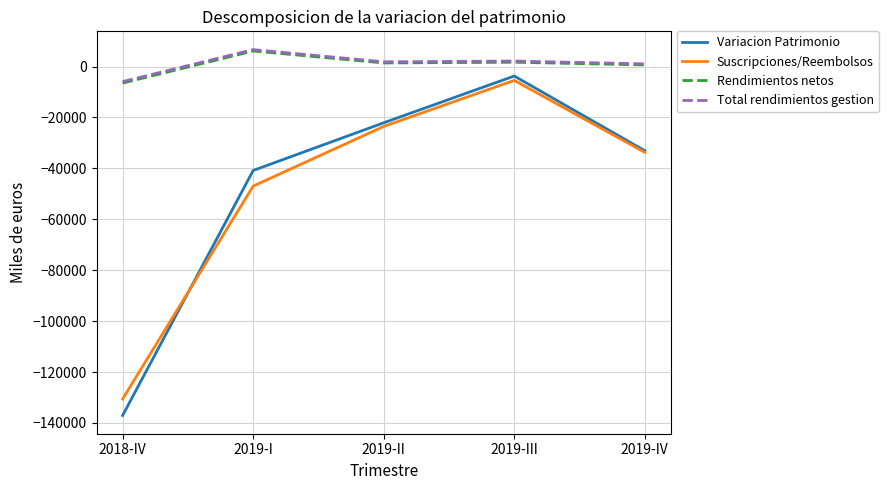

Where does the Total rendimientos gestion series first go above 1874?

2019-I